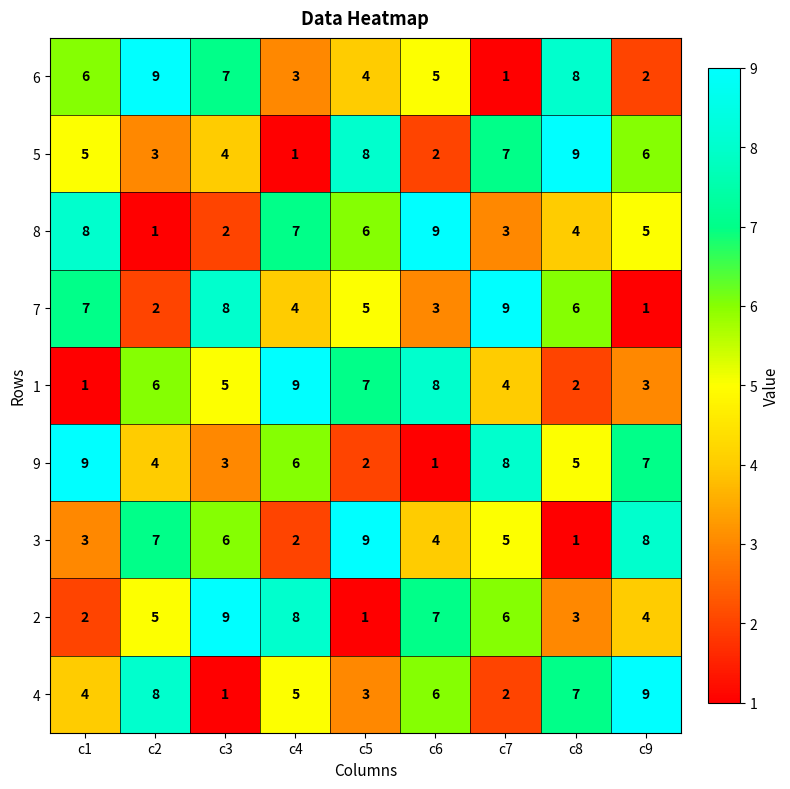

Count the 3 values in the range 3 to 7.

5